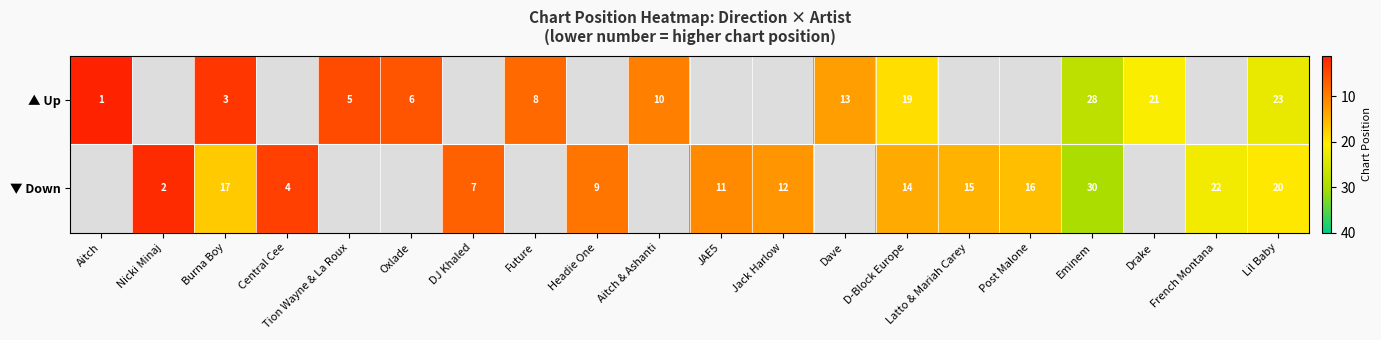

Is it true that ▲ Up equals 1 at Aitch?

True